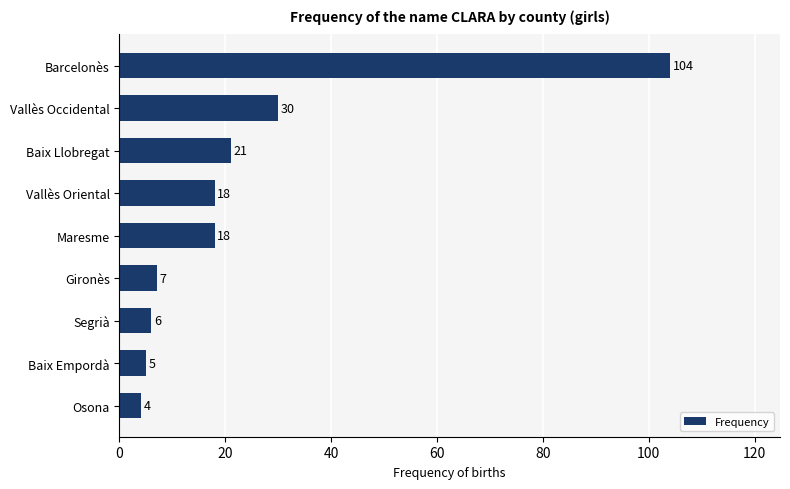

At which category does the chart reach its peak across all series?

Barcelonès